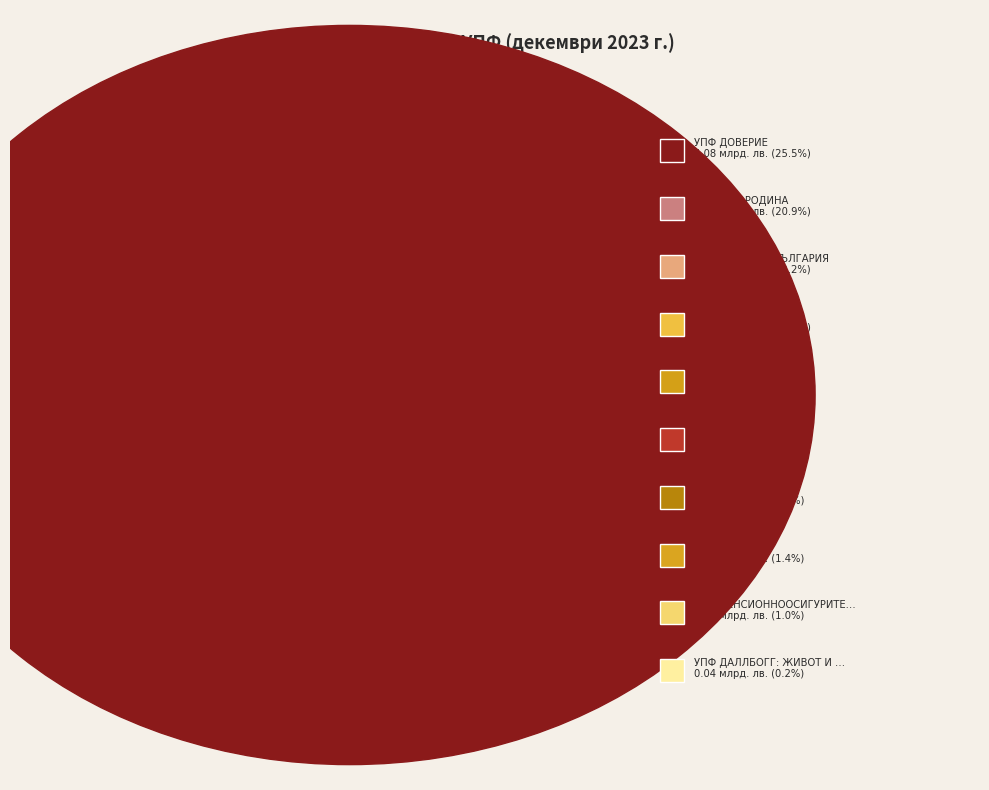

The УПФ ТОПЛИНА slice represents 1% of the pie. True or false?

True